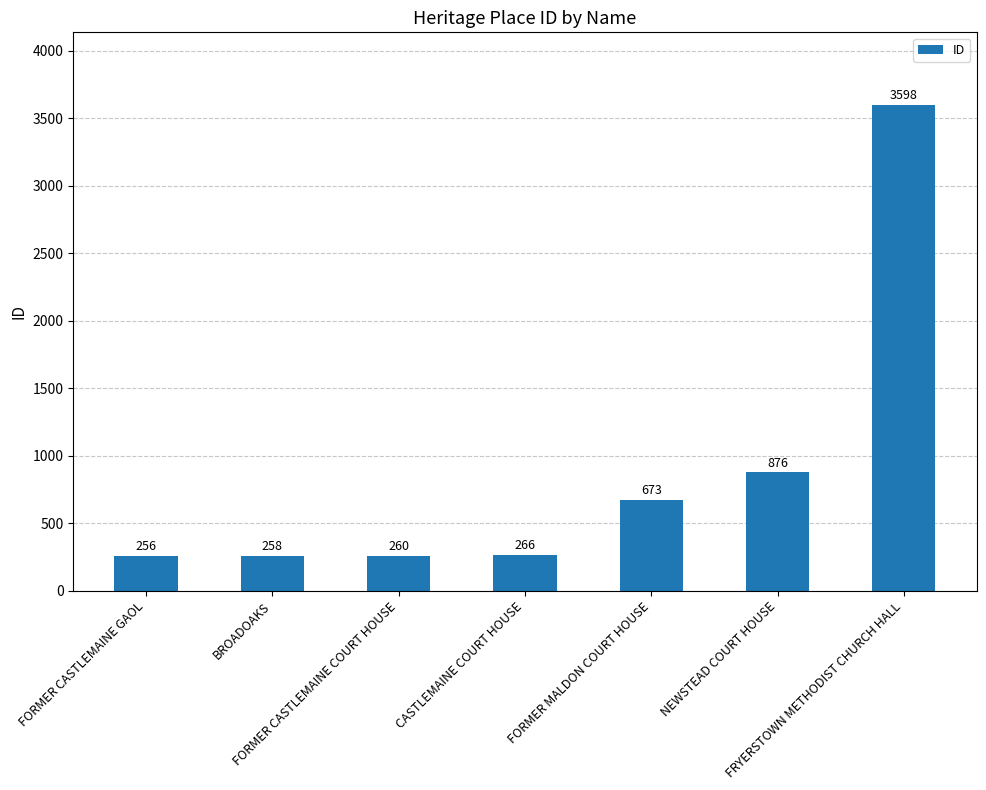

What is the label of the 6th bar from the left?

NEWSTEAD COURT HOUSE